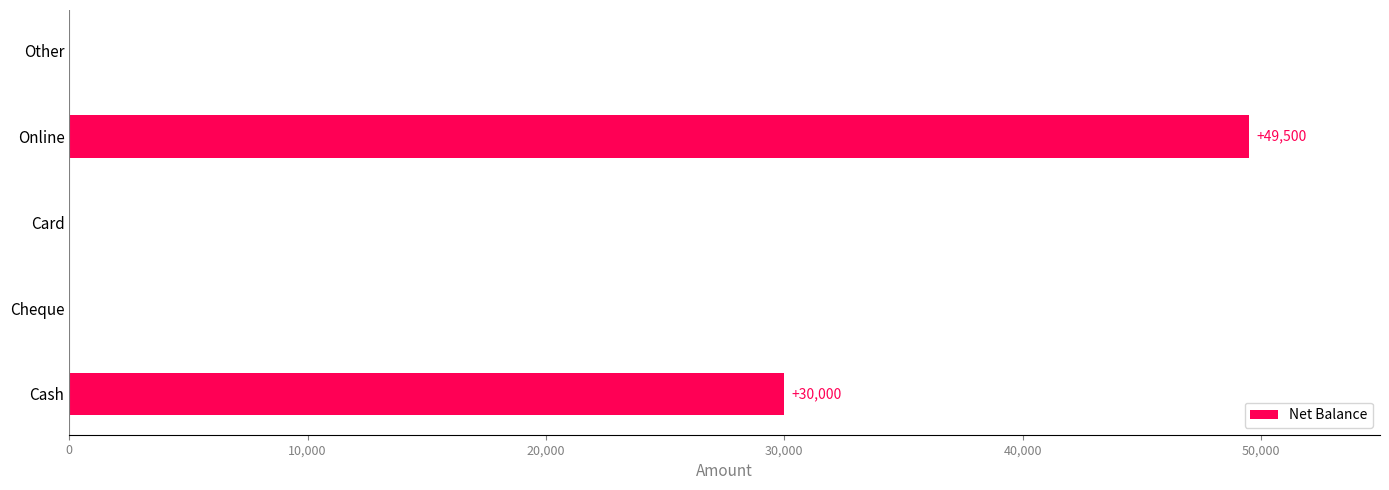

What is the change in value from Card to Online?

+49500